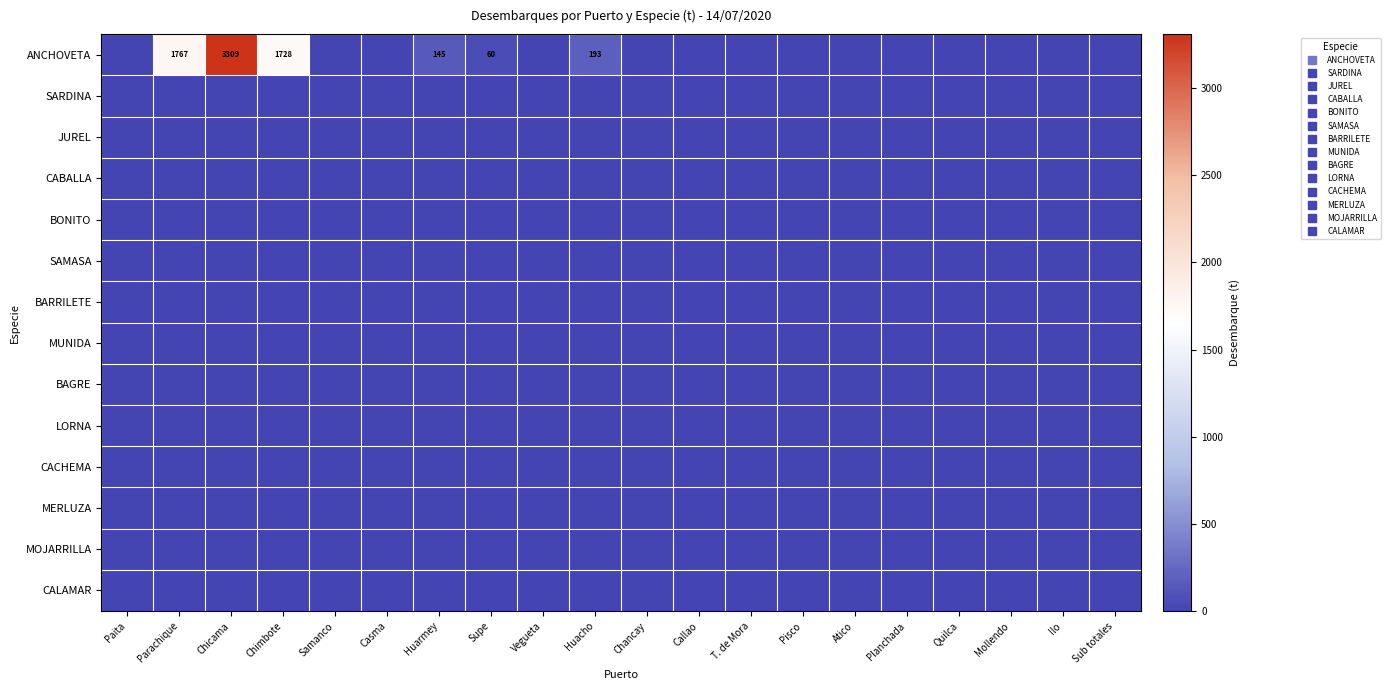

At which category is the sum across all series the highest?

Chicama